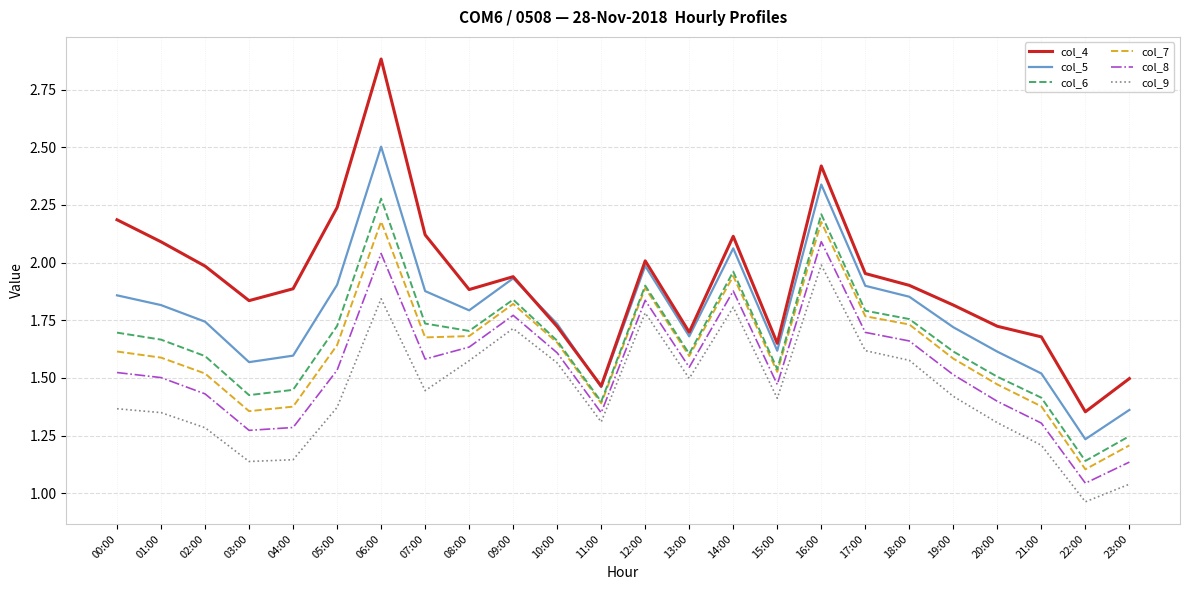

Which series has the largest total across all categories?

col_4